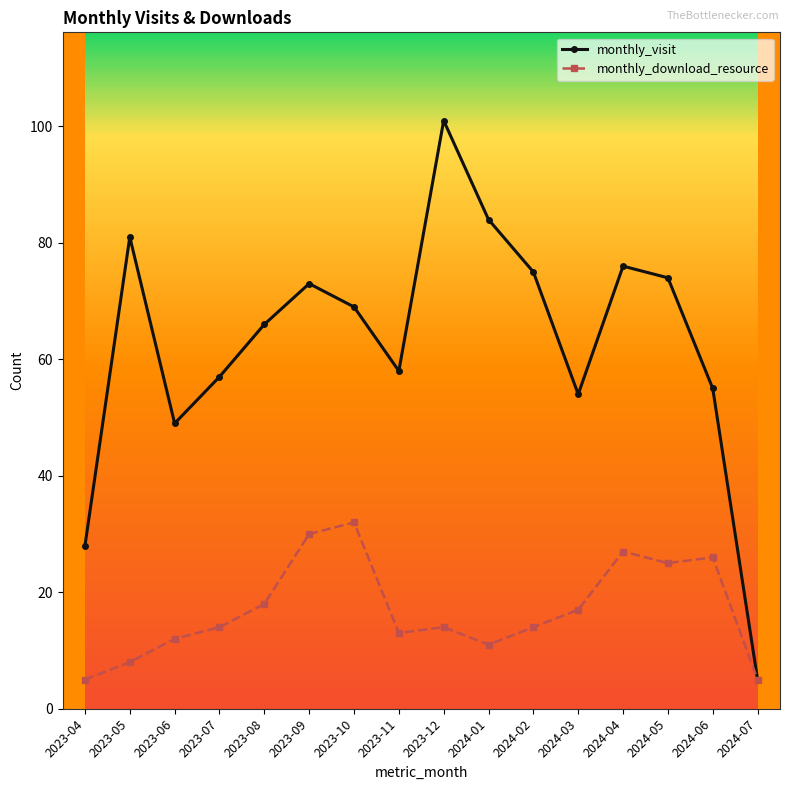

Count the number of data series in this chart.

2